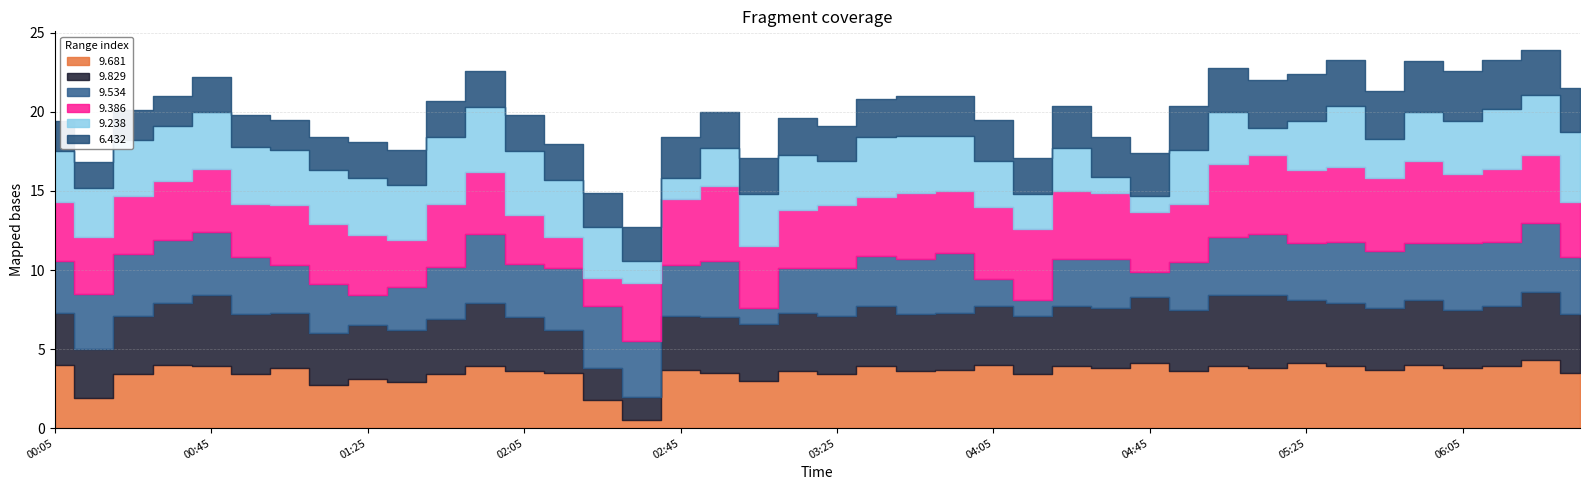

Reading left to right, list all the values displayed in this chart.

9.681: 4.0	1.9	3.4	4.0	3.9	3.4	3.8	2.7	3.1	2.9	3.4	3.9	3.6	3.5	1.8	0.5	3.7	3.5	3.0	3.6	3.4	3.9	3.6	3.7	4.0	3.4	3.9	3.8	4.1	3.6	3.9	3.8	4.1	3.9	3.7	4.0	3.8	3.9	4.3	3.5
9.829: 3.3	3.1	3.7	3.9	4.5	3.8	3.5	3.3	3.4	3.3	3.5	4.0	3.4	2.7	2.0	1.5	3.4	3.5	3.6	3.7	3.7	3.8	3.6	3.6	3.7	3.7	3.8	3.8	4.2	3.9	4.5	4.6	4.0	4.0	3.9	4.1	3.7	3.8	4.3	3.7
9.534: 3.3	3.5	3.9	4.0	4.0	3.6	3.0	3.1	1.9	2.7	3.3	4.4	3.4	3.9	3.9	3.5	3.2	3.6	1.0	2.8	3.0	3.2	3.5	3.8	1.7	1.0	3.0	3.1	1.6	3.0	3.7	3.9	3.6	3.9	3.6	3.6	4.2	4.1	4.4	3.6
9.386: 3.7	3.6	3.7	3.7	4.0	3.4	3.8	3.8	3.8	3.0	4.0	3.9	3.1	2.0	1.8	3.7	4.2	4.7	3.9	3.7	4.0	3.7	4.2	3.9	4.6	4.5	4.3	4.2	3.8	3.7	4.6	5.0	4.6	4.7	4.6	5.2	4.4	4.6	4.3	3.5
9.238: 3.2	3.1	3.5	3.5	3.6	3.6	3.5	3.4	3.6	3.5	4.2	4.1	4.0	3.6	3.2	1.4	1.3	2.4	3.3	3.5	2.8	3.8	3.6	3.5	2.9	2.2	2.7	1.0	1.0	3.4	3.3	1.7	3.1	3.9	2.5	3.1	3.3	3.8	3.8	4.4
6.432: 1.9	1.6	1.9	1.9	2.2	2.0	1.9	2.1	2.3	2.2	2.3	2.3	2.3	2.3	2.2	2.1	2.6	2.3	2.3	2.3	2.2	2.4	2.5	2.5	2.6	2.3	2.7	2.5	2.7	2.8	2.8	3.0	3.0	2.9	3.0	3.2	3.2	3.1	2.8	2.8